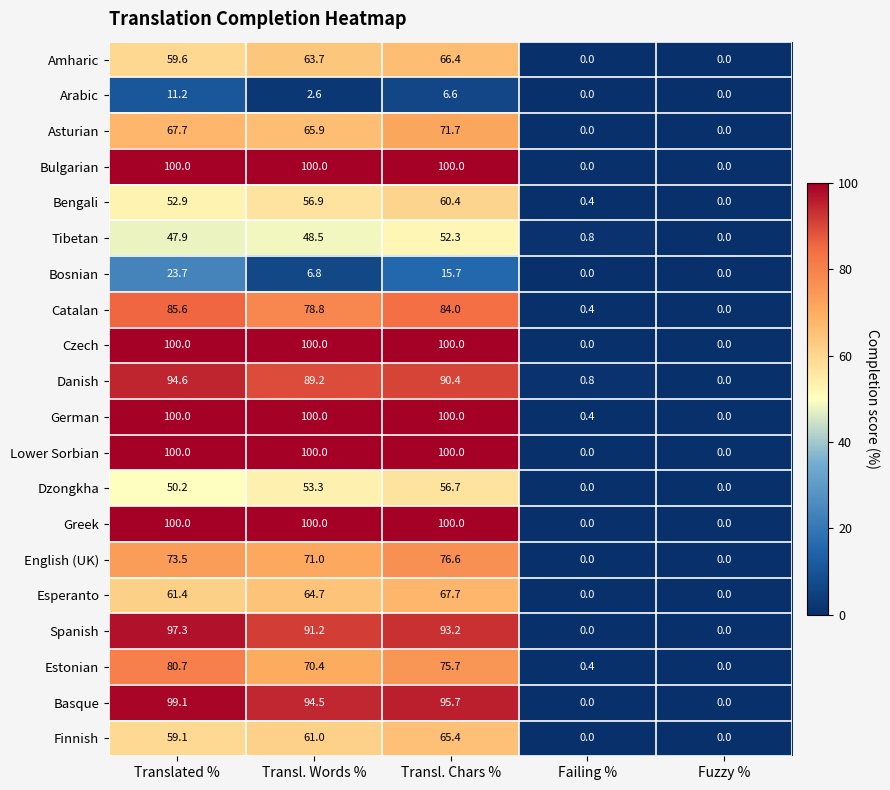

Is it true that Danish equals -56.4 at Fuzzy %?

False